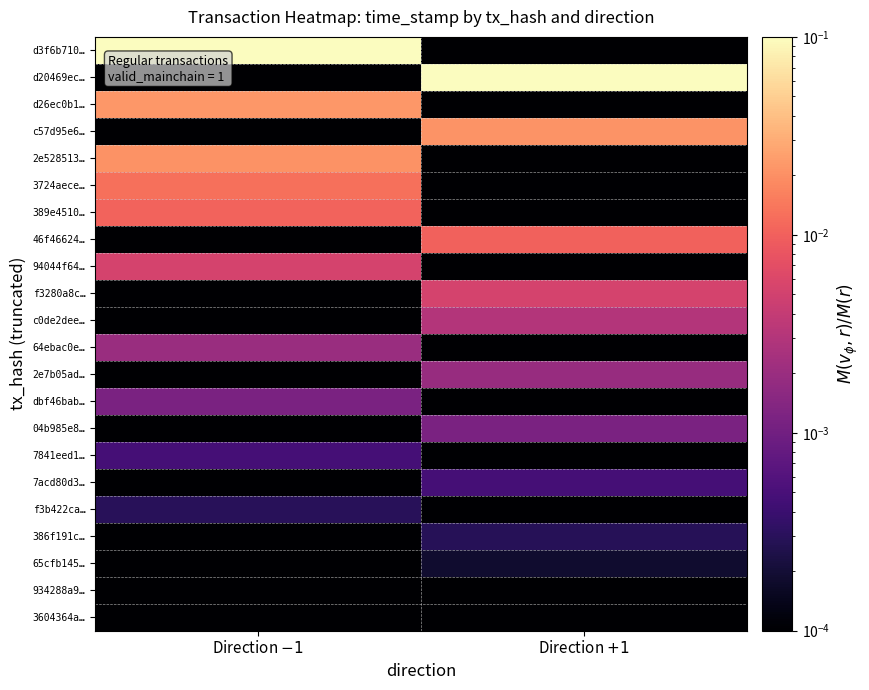

List the series in order of their peak value, highest first.

d3f6b710…, d20469ec…, d26ec0b1…, c57d95e6…, 2e528513…, 3724aece…, 389e4510…, 46f46624…, 94044f64…, f3280a8c…, c0de2dee…, 64ebac0e…, 2e7b05ad…, dbf46bab…, 04b985e8…, 7841eed1…, 7acd80d3…, f3b422ca…, 386f191c…, 65cfb145…, 934288a9…, 3604364a…